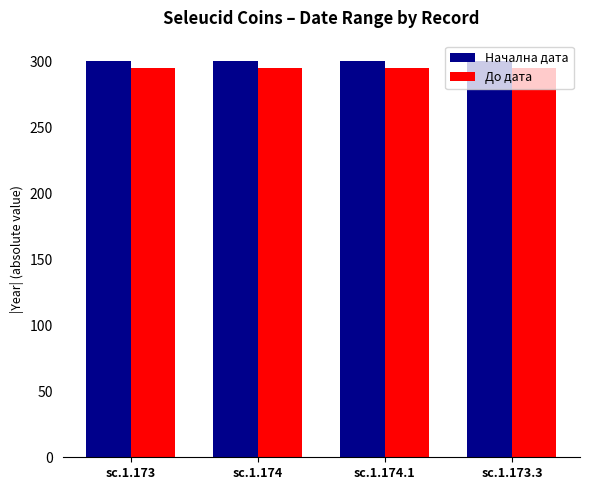

True or false: До дата has a value of 510 at sc.1.174.1.

False